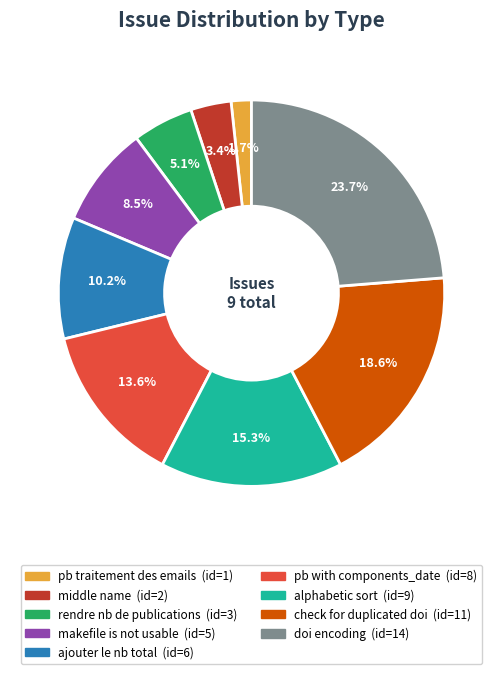

Which category has the smallest portion of the pie?

pb traitement des emails